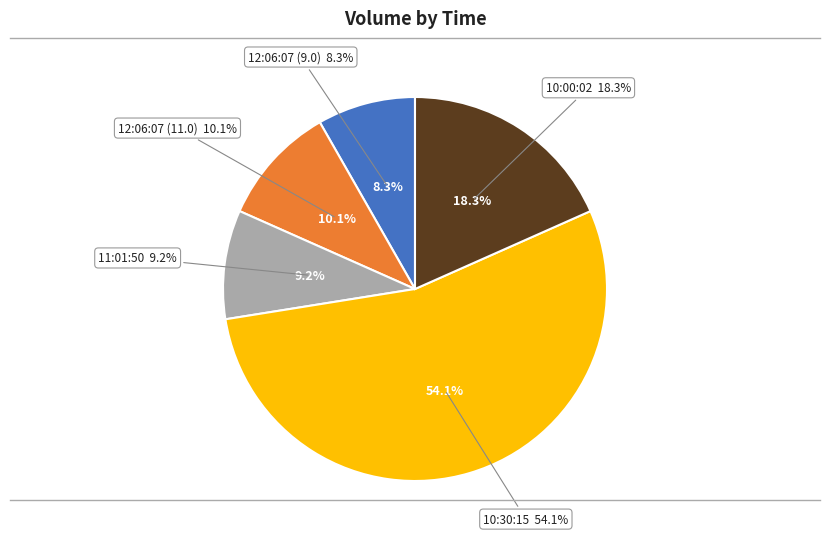

What percentage is NOT represented by 12:06:07 (11)?

89.9%